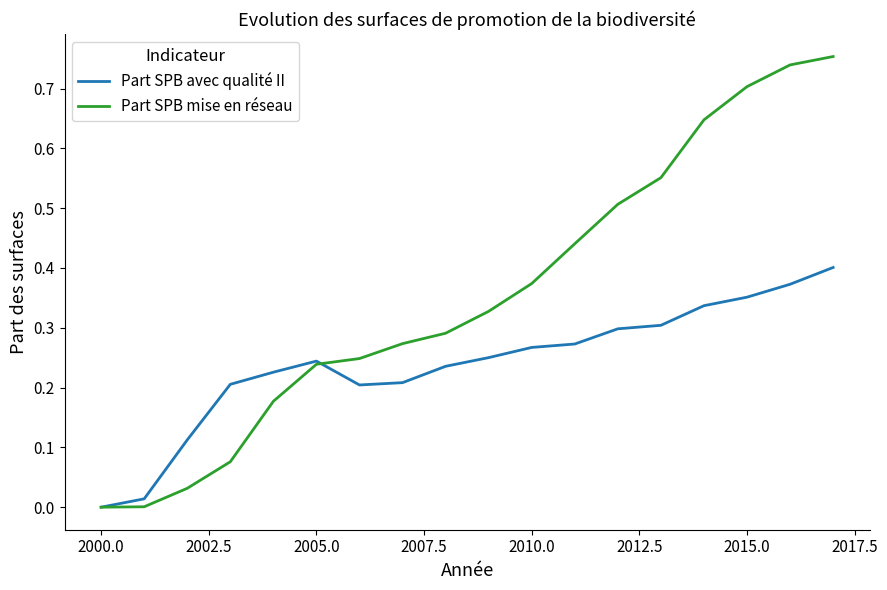

Which series has the widest spread of values?

Part SPB mise en réseau